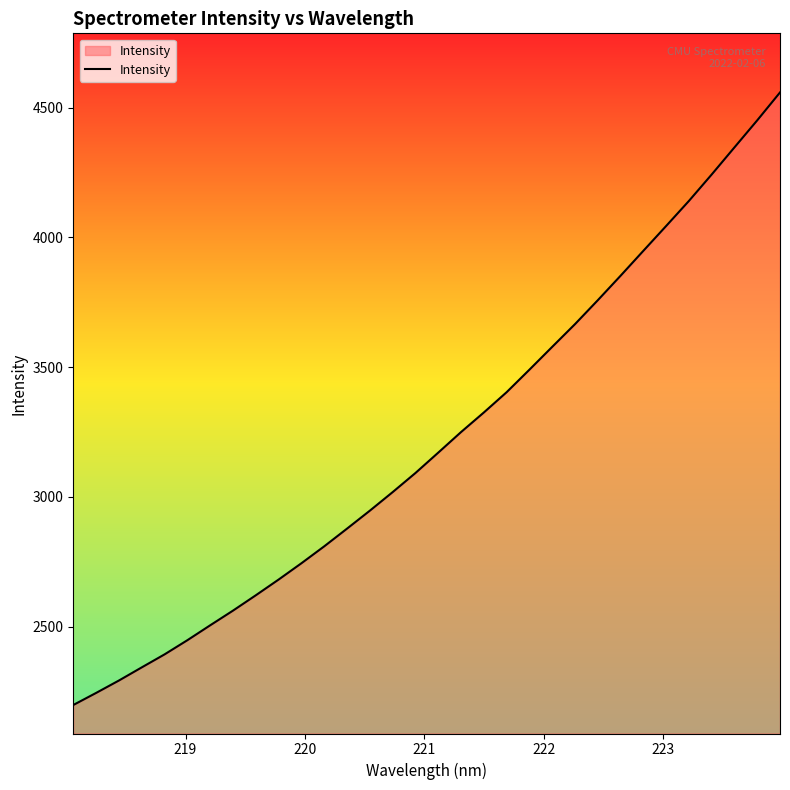

What is the maximum value shown in the chart?

4559.2